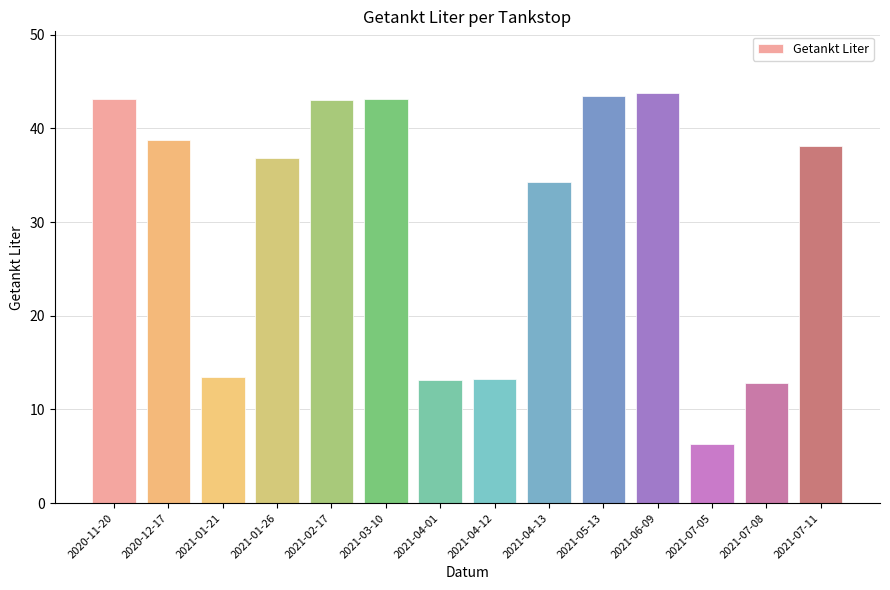

Does the chart contain stacked bars?

No